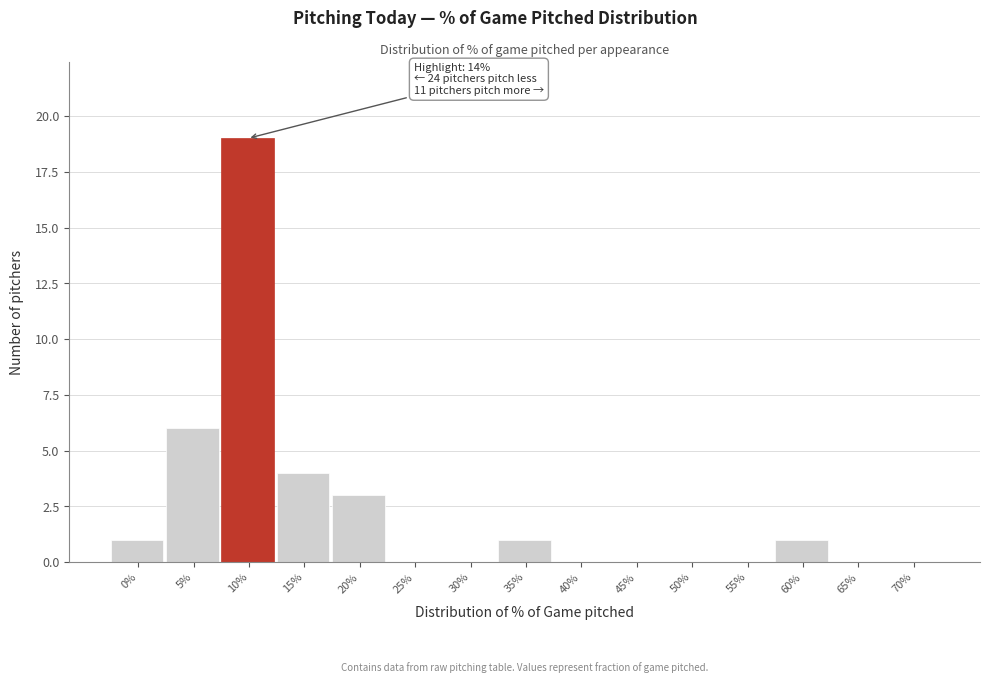

Reading left to right, list all the values displayed in this chart.

0%=1	5%=6	10%=19	15%=4	20%=3	25%=0	30%=0	35%=1	40%=0	45%=0	50%=0	55%=0	60%=1	65%=0	70%=0